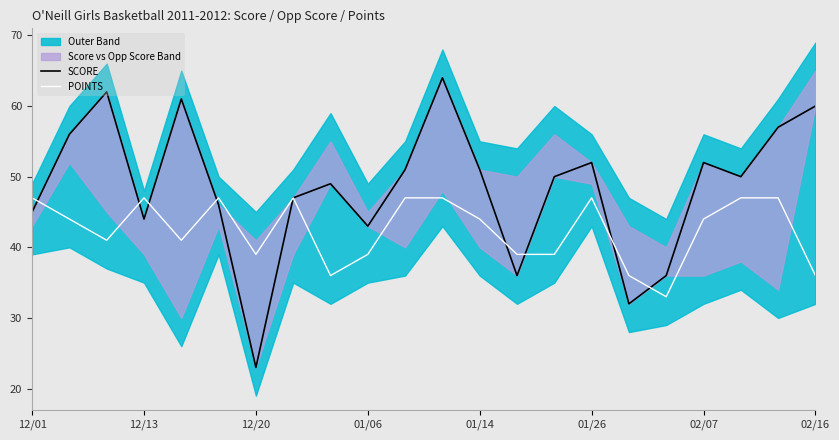

What is the highest value of the POINTS series?

47